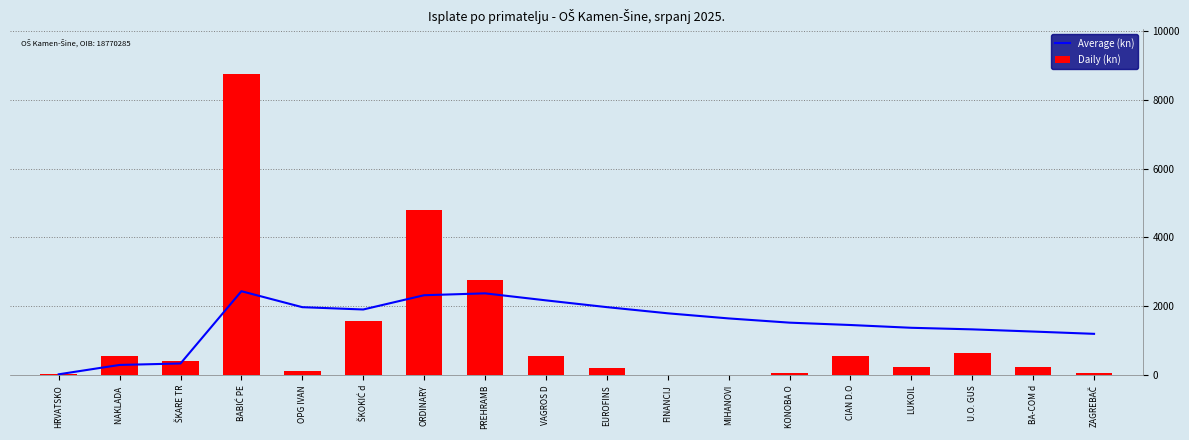

Reading left to right, what are all the values shown in this chart?

Average (kn): HRVATSKO=25.0	NAKLADA =296.8	ŠKARE TR=339.2	BABIĆ PE=2438.5	OPG IVAN=1974.8	ŠKOKIĆ d=1907.7	ORDINARY=2322.1	PREHRAMB=2376.5	VAGROS D=2172.7	EUROFINS=1976.1	FINANCIJ=1796.7	MIHANOVI=1648.1	KONOBA O=1525.4	CIAN D.O=1456.8	LUKOIL=1375.9	U.O. GUS=1330.3	BA-COM d=1266.8	ZAGREBAČ=1200.3
Daily (kn): HRVATSKO=25.0	NAKLADA =568.6	ŠKARE TR=424.0	BABIĆ PE=8736.3	OPG IVAN=120.0	ŠKOKIĆ d=1572.6	ORDINARY=4808.3	PREHRAMB=2757.5	VAGROS D=542.4	EUROFINS=206.8	FINANCIJ=2.7	MIHANOVI=13.5	KONOBA O=52.0	CIAN D.O=565.0	LUKOIL=244.2	U.O. GUS=646.0	BA-COM d=250.0	ZAGREBAČ=71.0